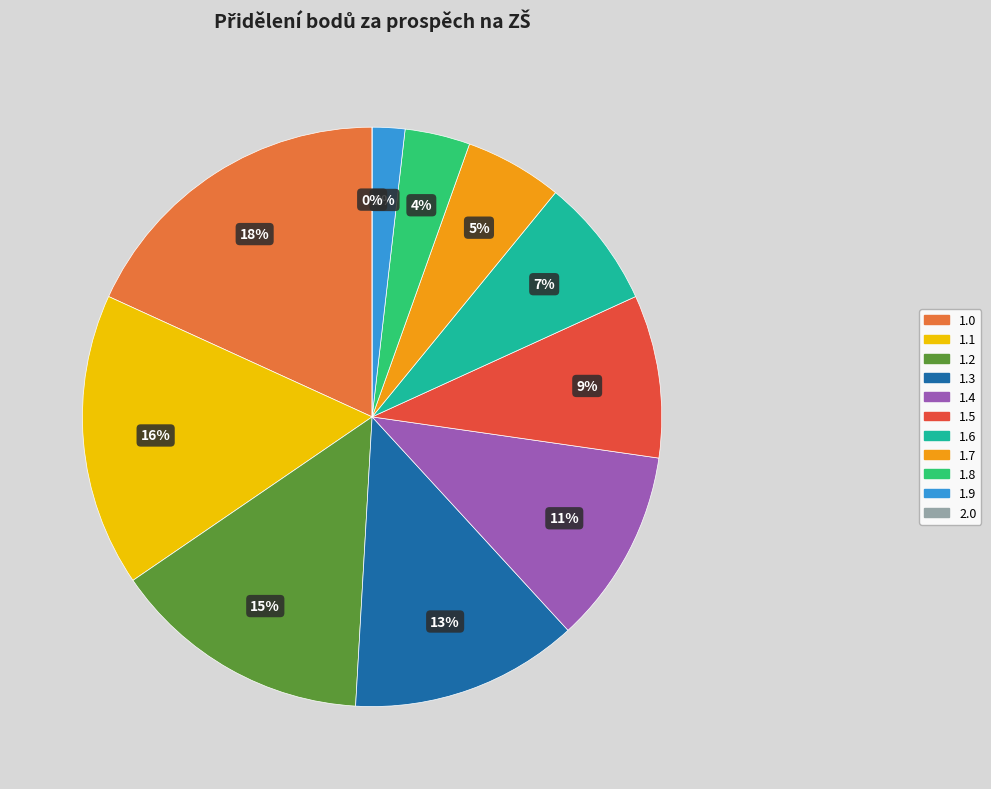

Combined, what portion of the pie is 1.1 and 1.7?

21.8%